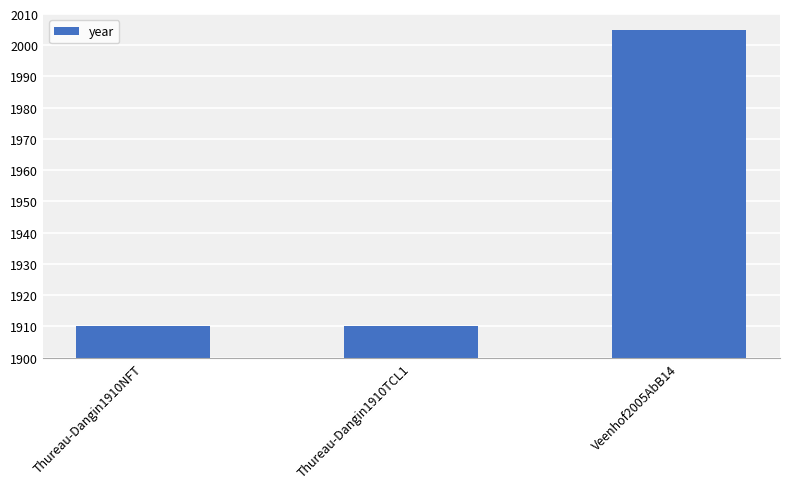

What is the value of the 2nd bar from the left?

1910